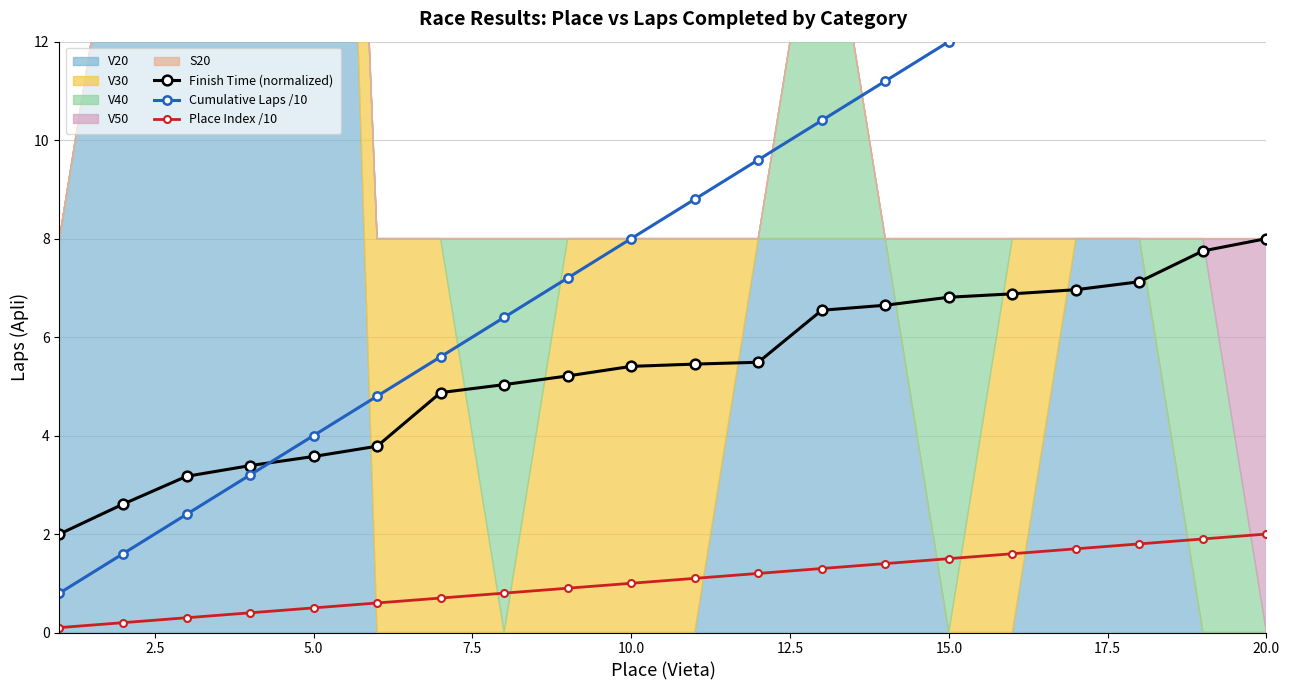

What is the sum of all Cumulative Laps /10 values?

168.0